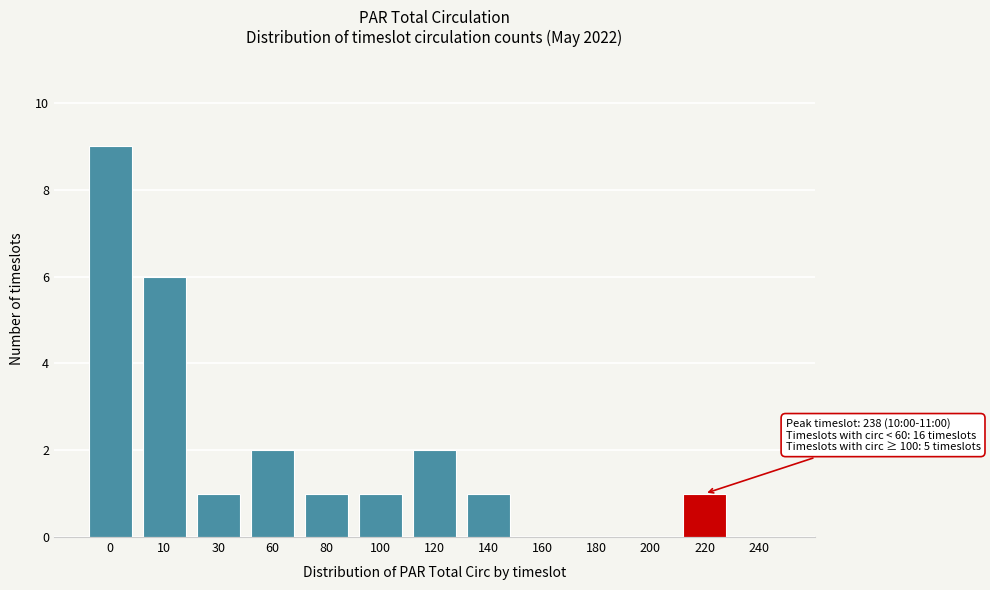

Reading right to left, list all the values displayed in this chart.

240=0	220=1	200=0	180=0	160=0	140=1	120=2	100=1	80=1	60=2	30=1	10=6	0=9